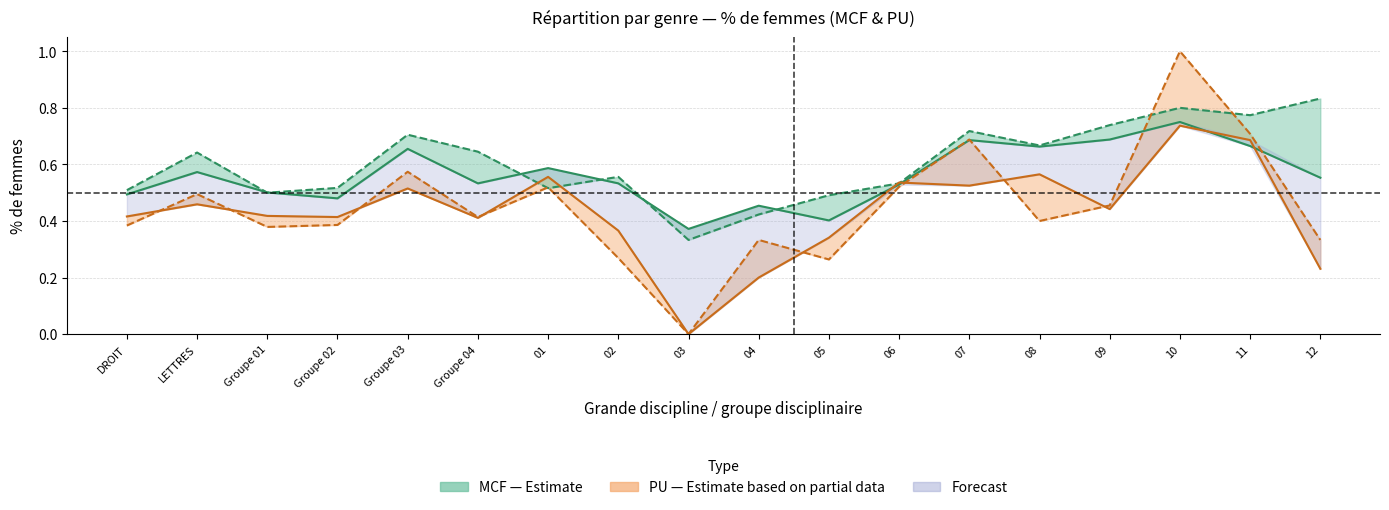

What is the sum of the PU Candidats % femmes values at 01 and 12?

0.8